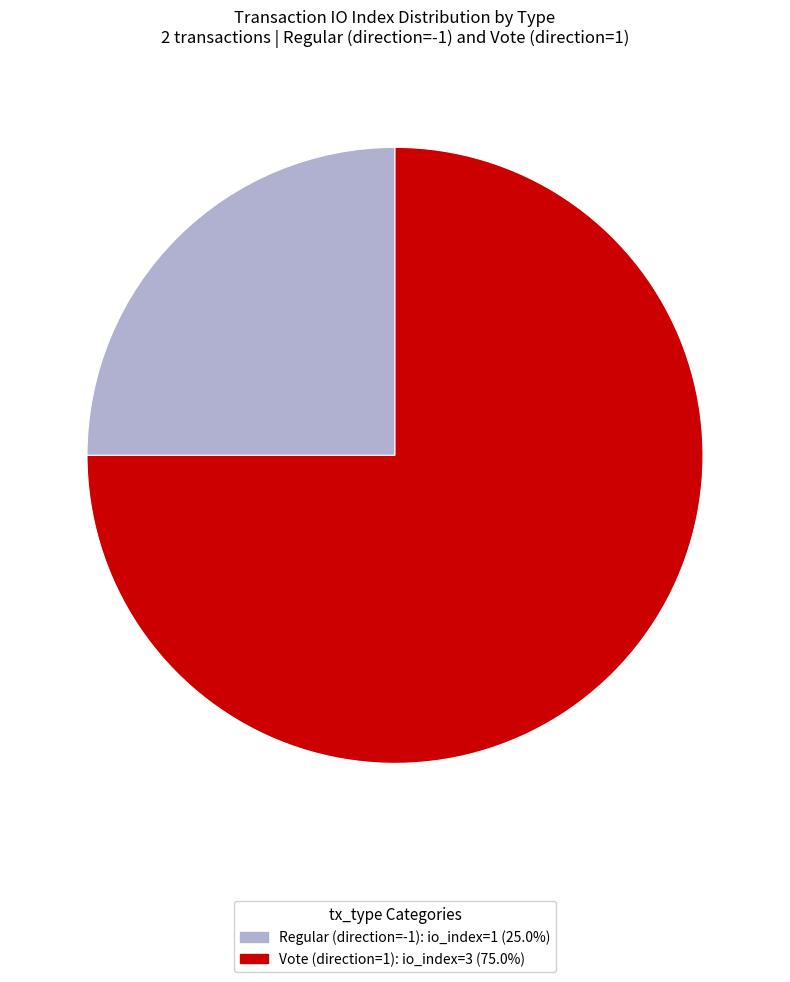

Is there any slice that represents more than half of the pie?

Yes